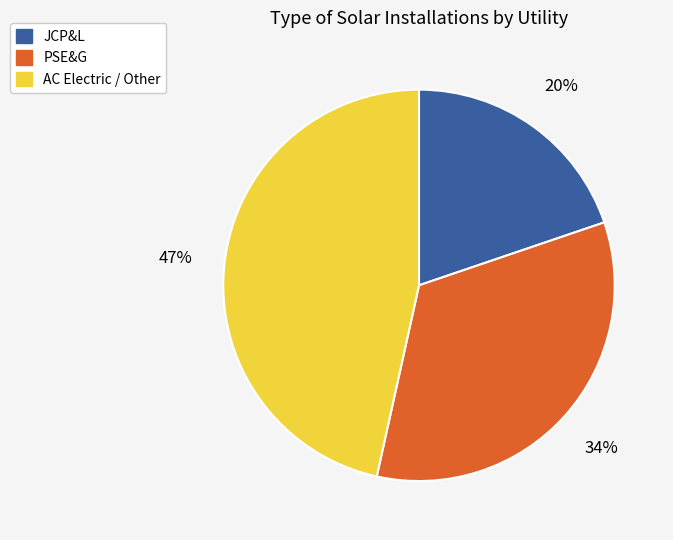

To the nearest percent, what is the difference between the largest and smallest slice percentages?

27%